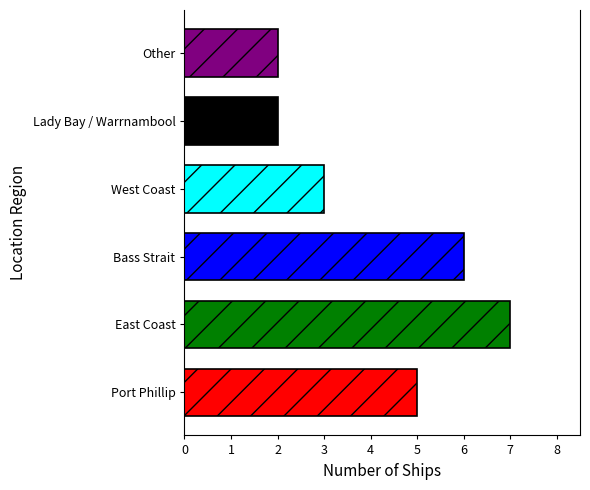

Which has a higher value, Lady Bay / Warrnambool or Port Phillip?

Port Phillip